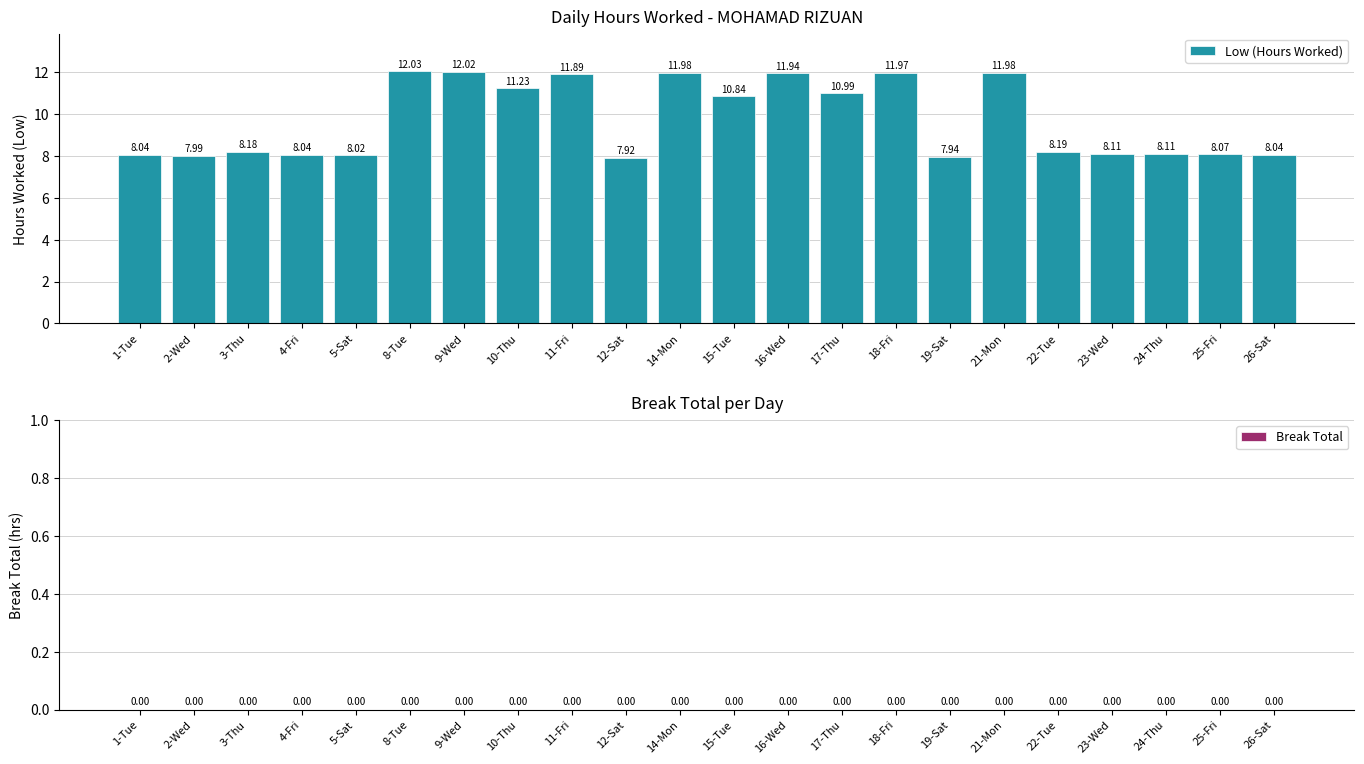

What is the maximum value shown in the chart?

12.0